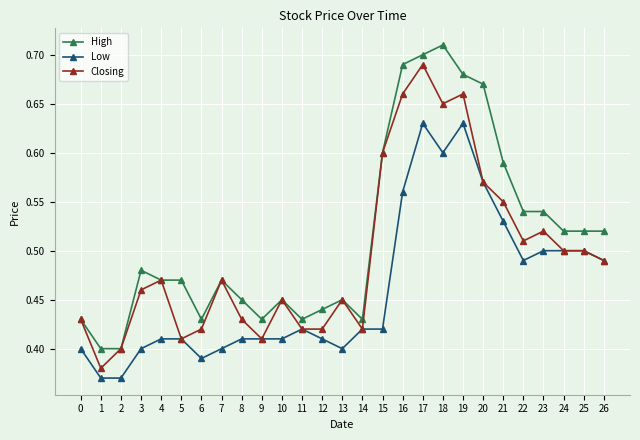

List the series in order of their overall mean, highest first.

High, Closing, Low